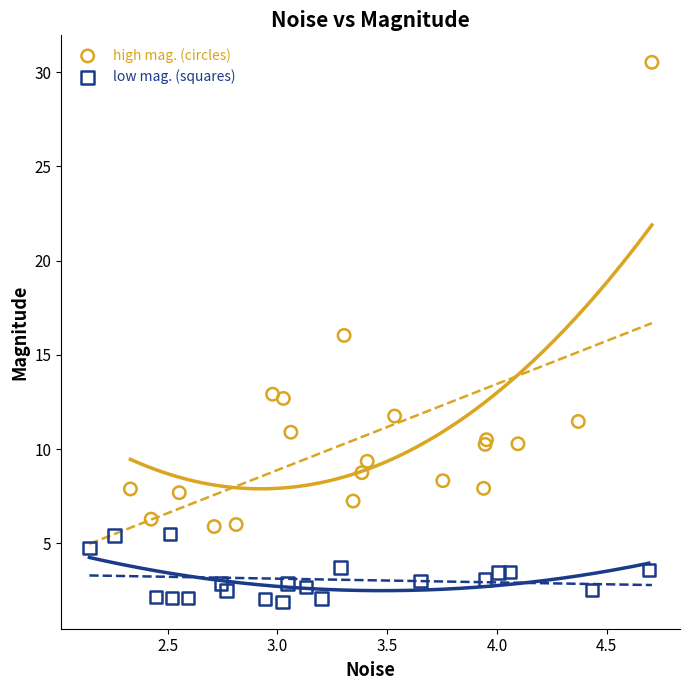

Which series reaches the maximum Y coordinate?

high mag. (circles)